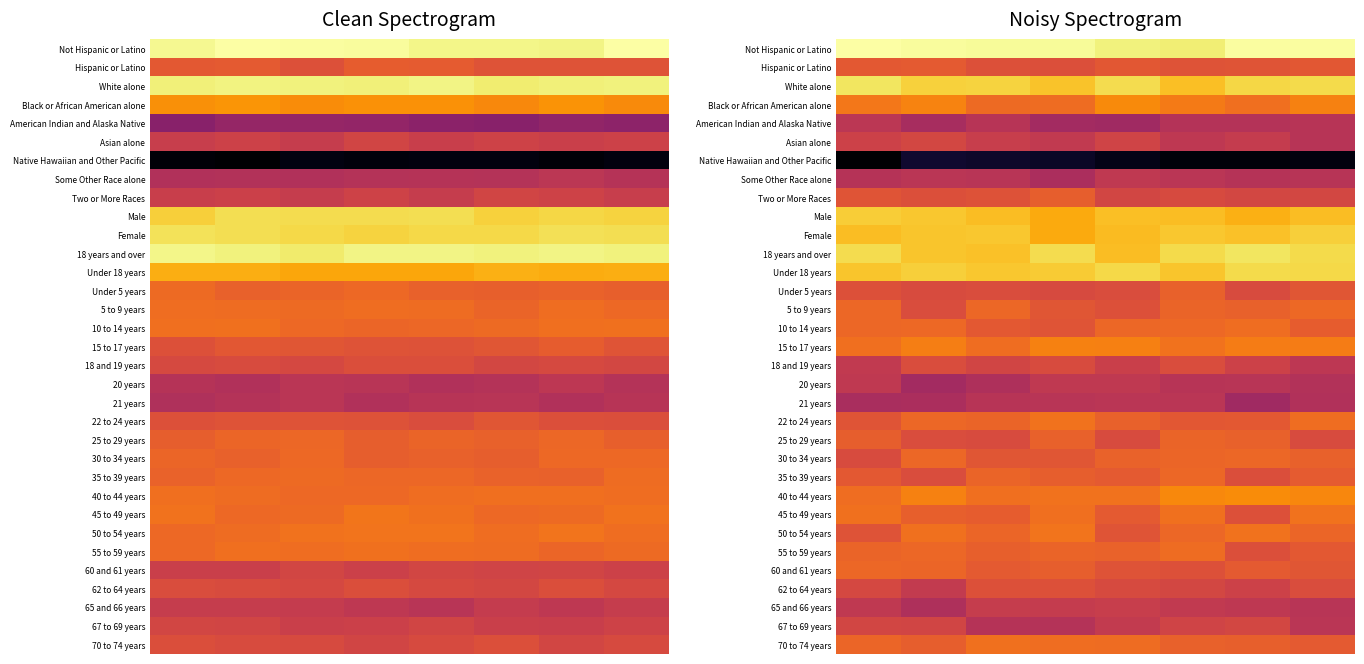

What is the difference between the highest and lowest values at 5?

8.8